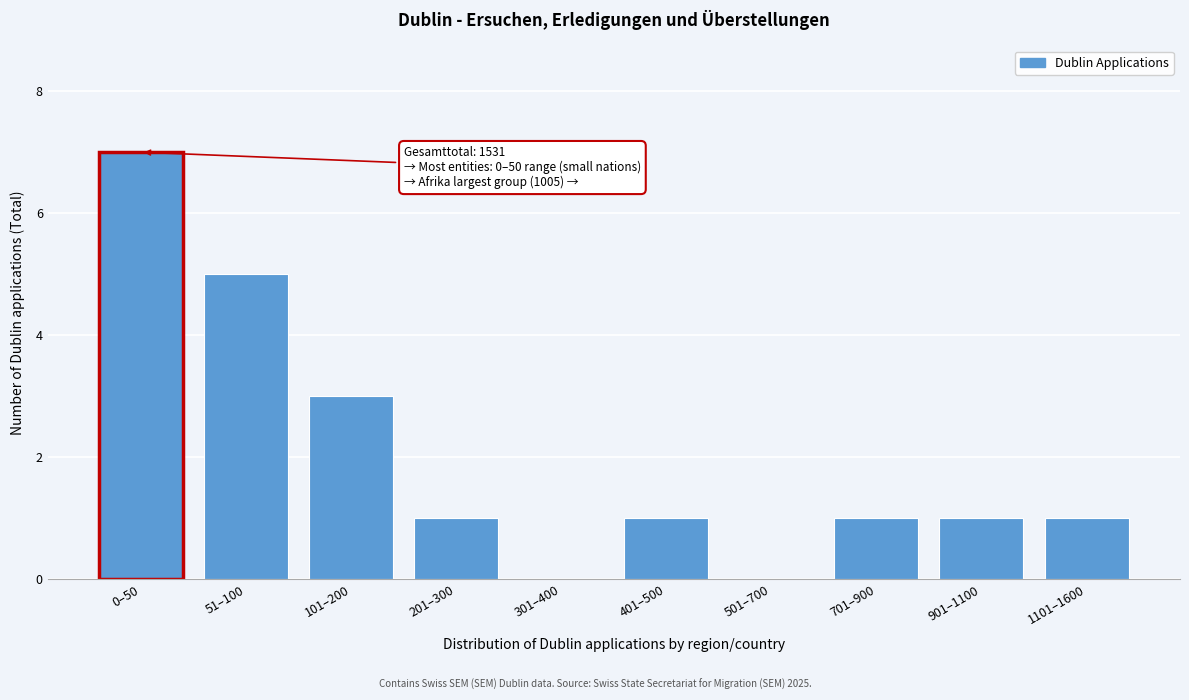

Reading left to right, transcribe all the data shown in this chart.

0–50=7	51–100=5	101–200=3	201–300=1	301–400=0	401–500=1	501–700=0	701–900=1	901–1100=1	1101–1600=1